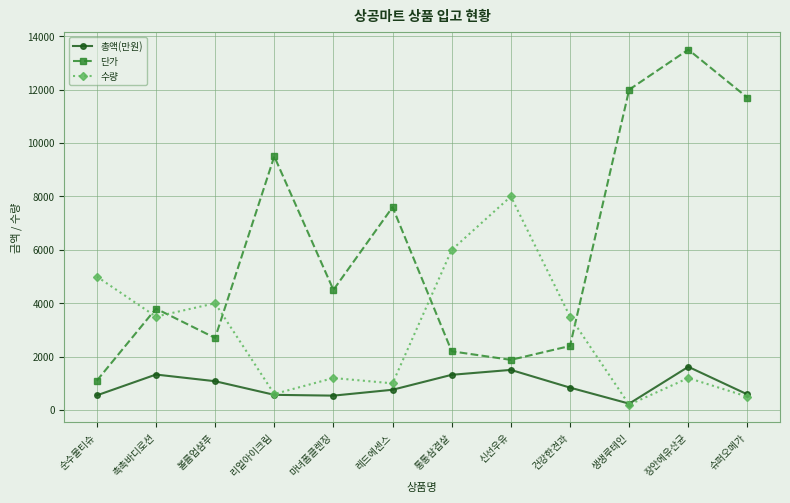

Where does the 총액(만원) series first go above 840?

촉촉바디로션